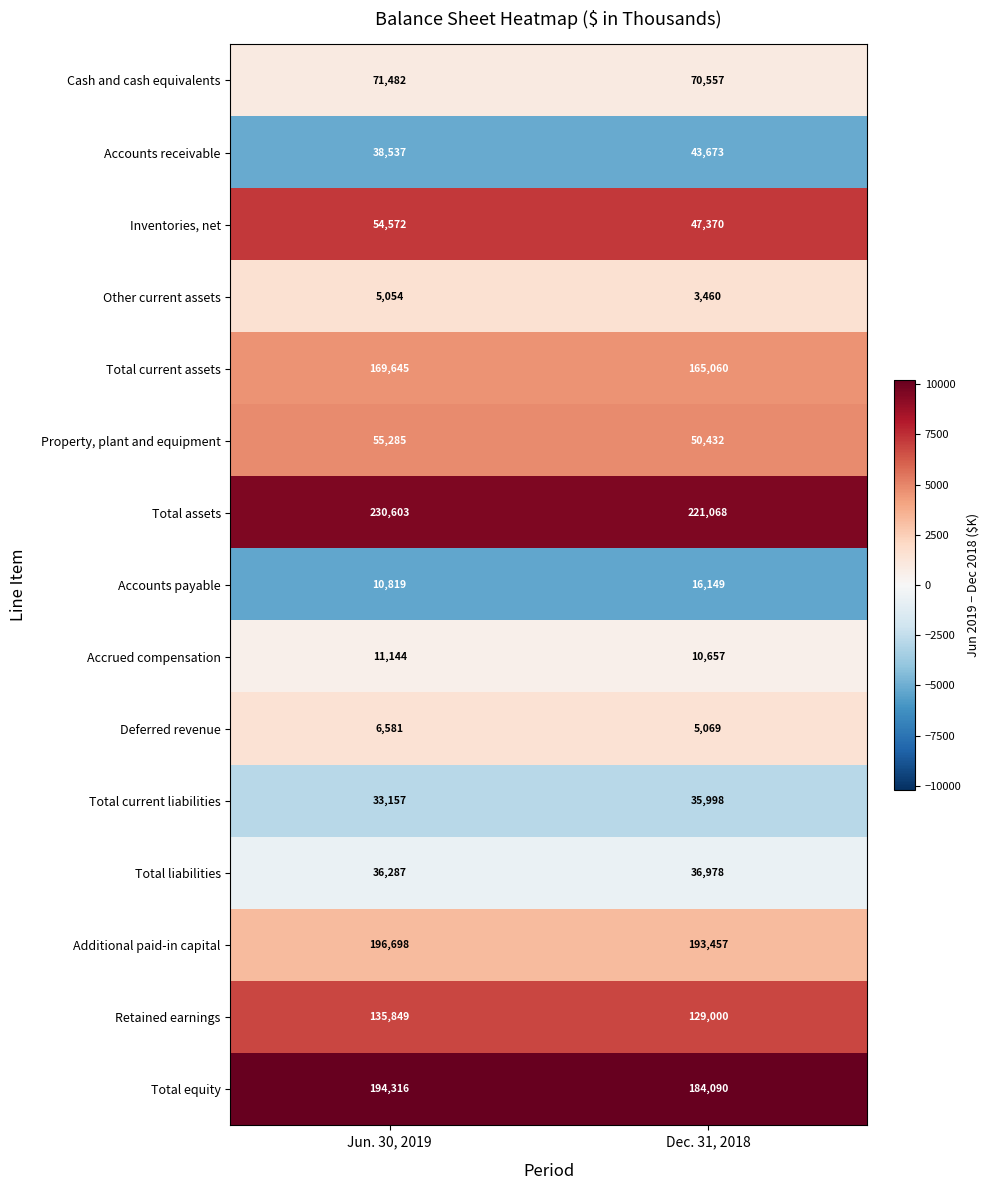

What is the average value of the Total assets series?

225836